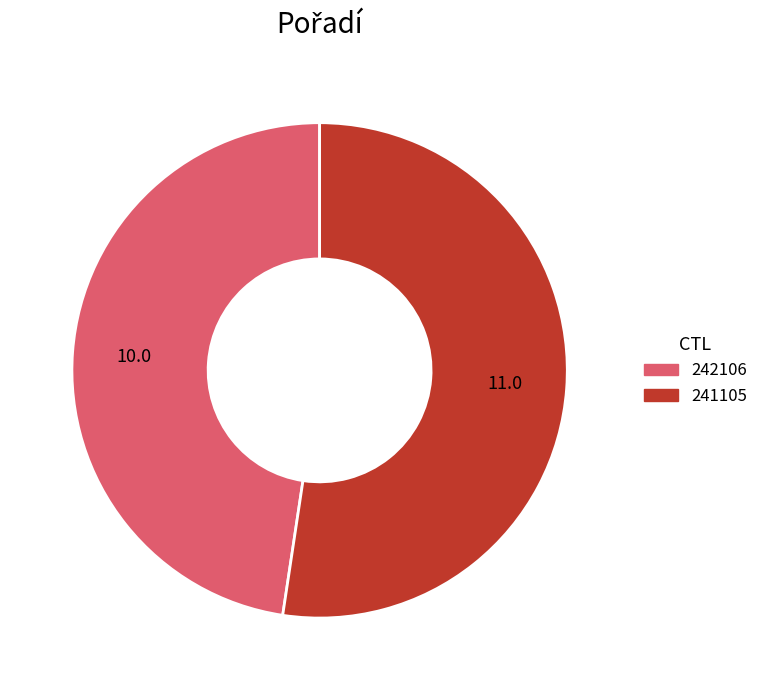

Combined, do 241105 and 242106 account for over 50%?

Yes